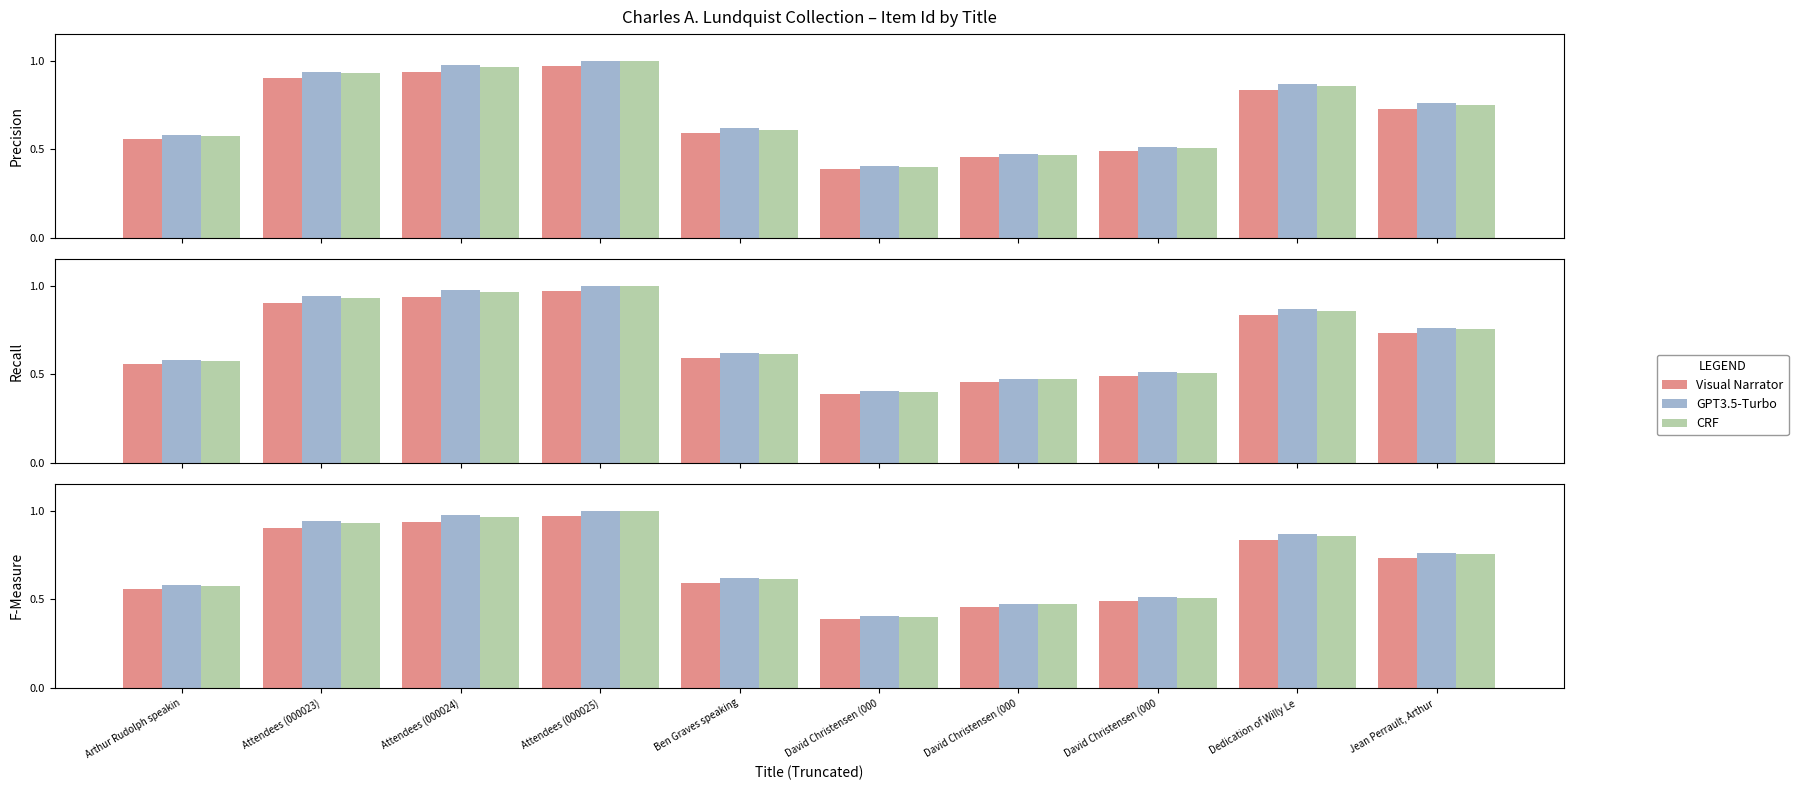

Which series has the largest total across all categories?

GPT3.5-Turbo